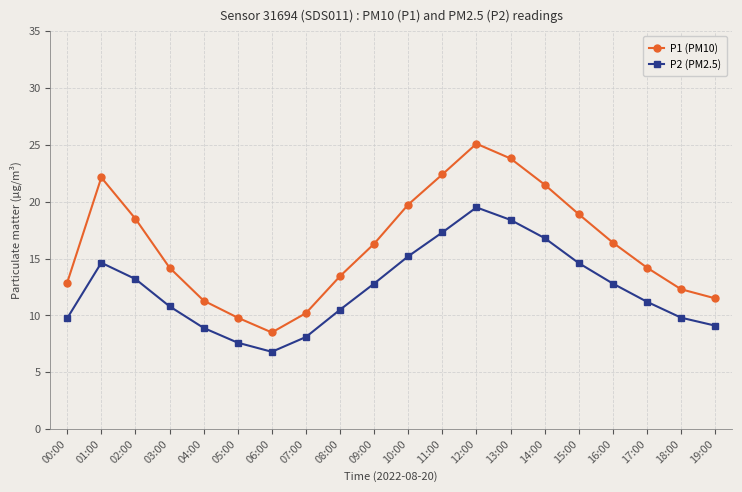

Where is the first local maximum for P1 (PM10)?

01:00